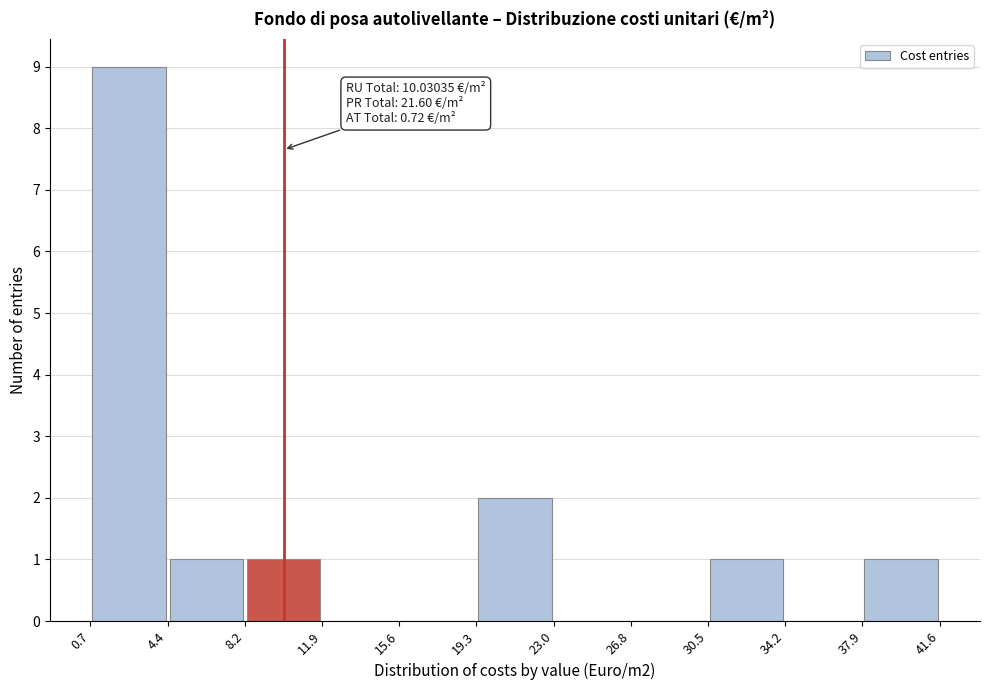

Which range on the x-axis has the tallest bar?

0.7 to 4.4